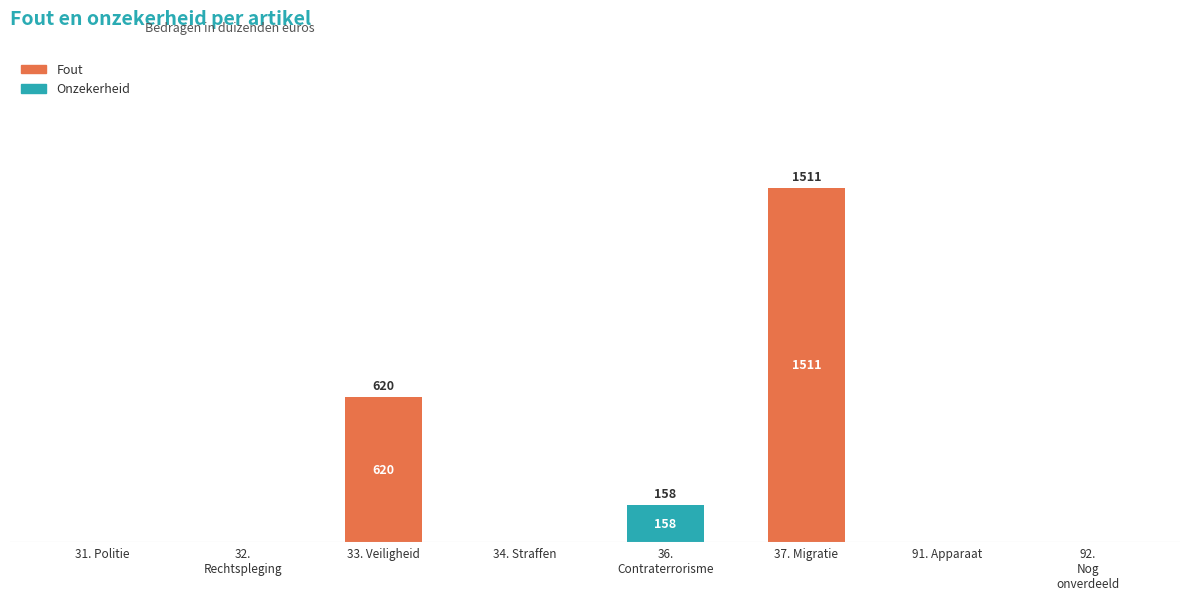

What are all the series names shown in the legend?

Fout, Onzekerheid